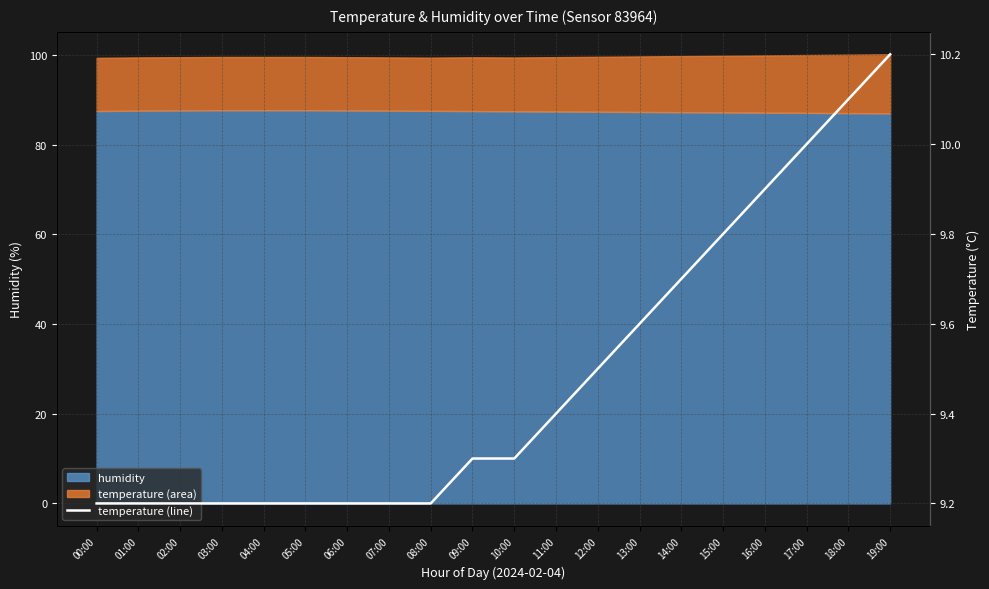

What is the difference between the values at 05:00 and 18:00?

0.9